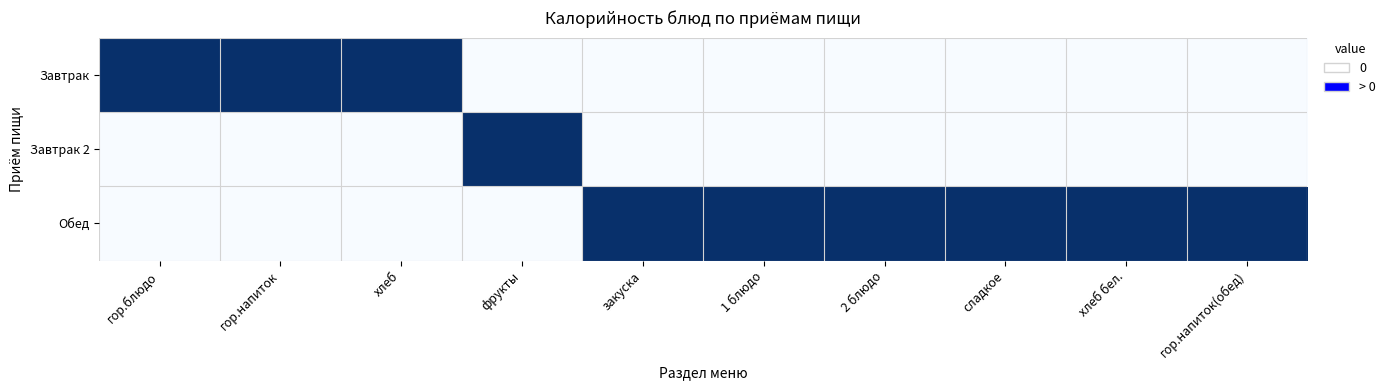

What is the spread (max minus min) of values at гор.блюдо?

1